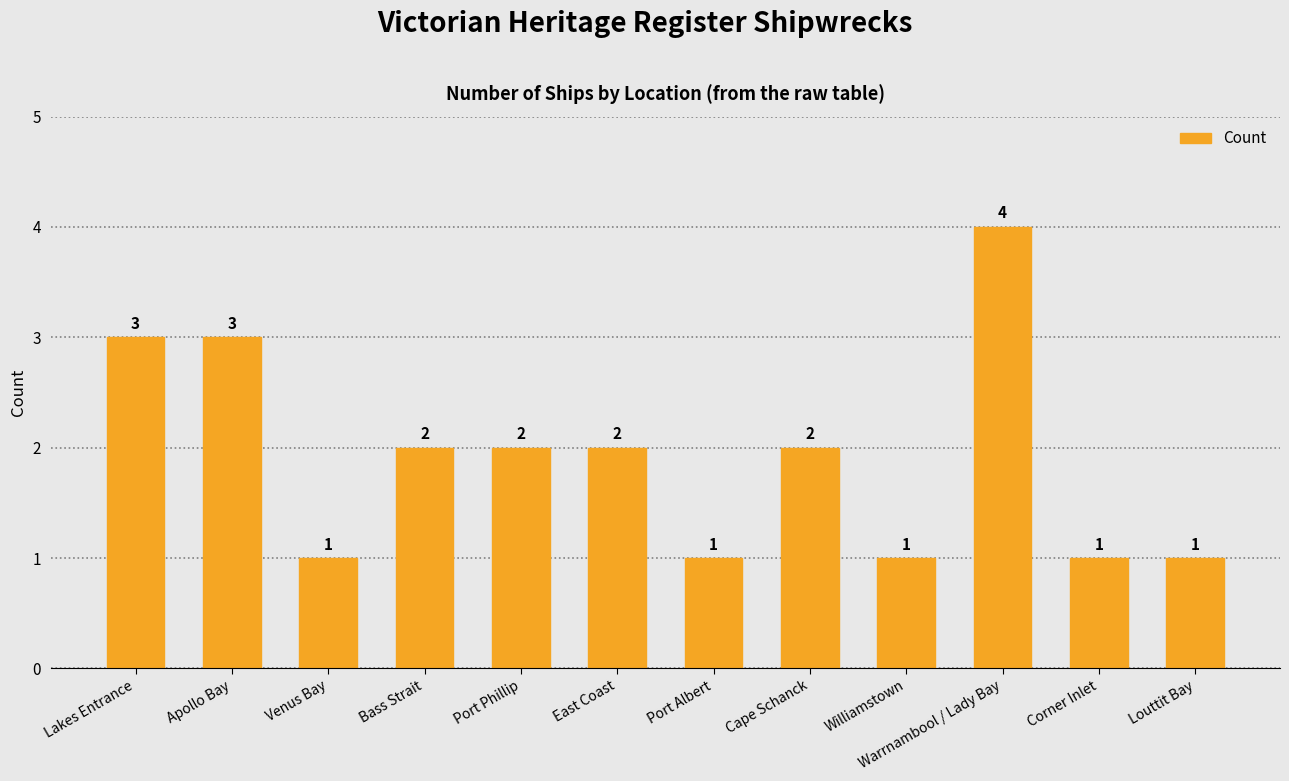

What is the sum of all values?

23